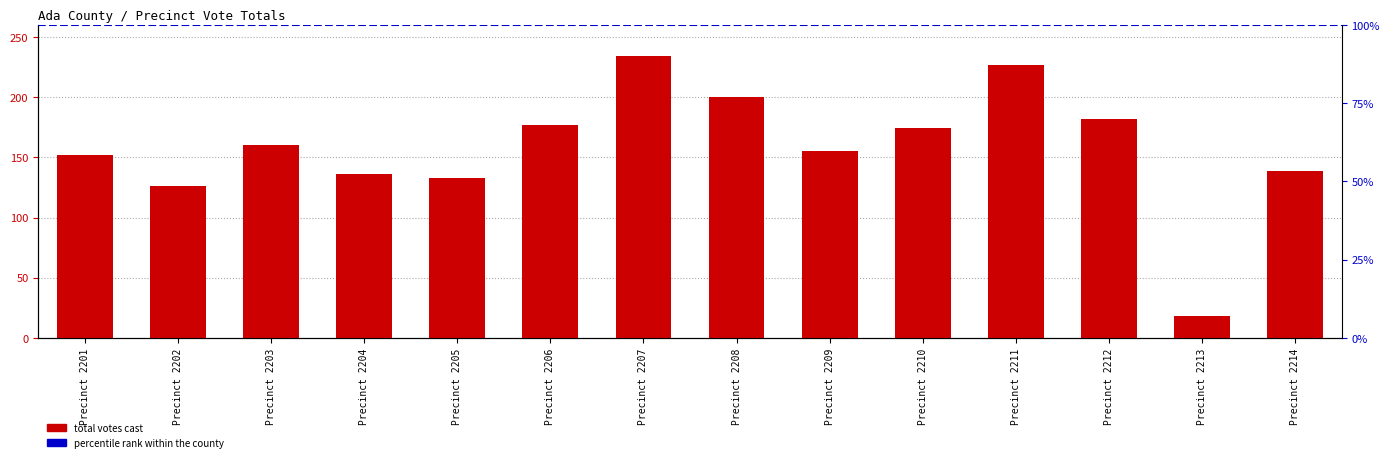

What is the smallest value displayed?

18